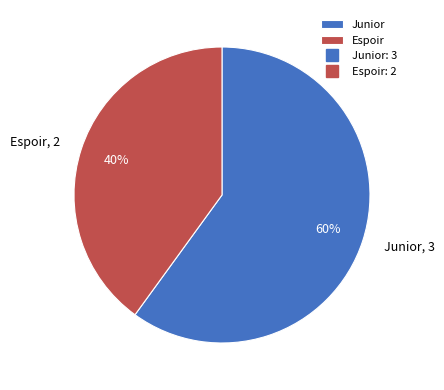

What is the largest slice in the pie chart?

Junior